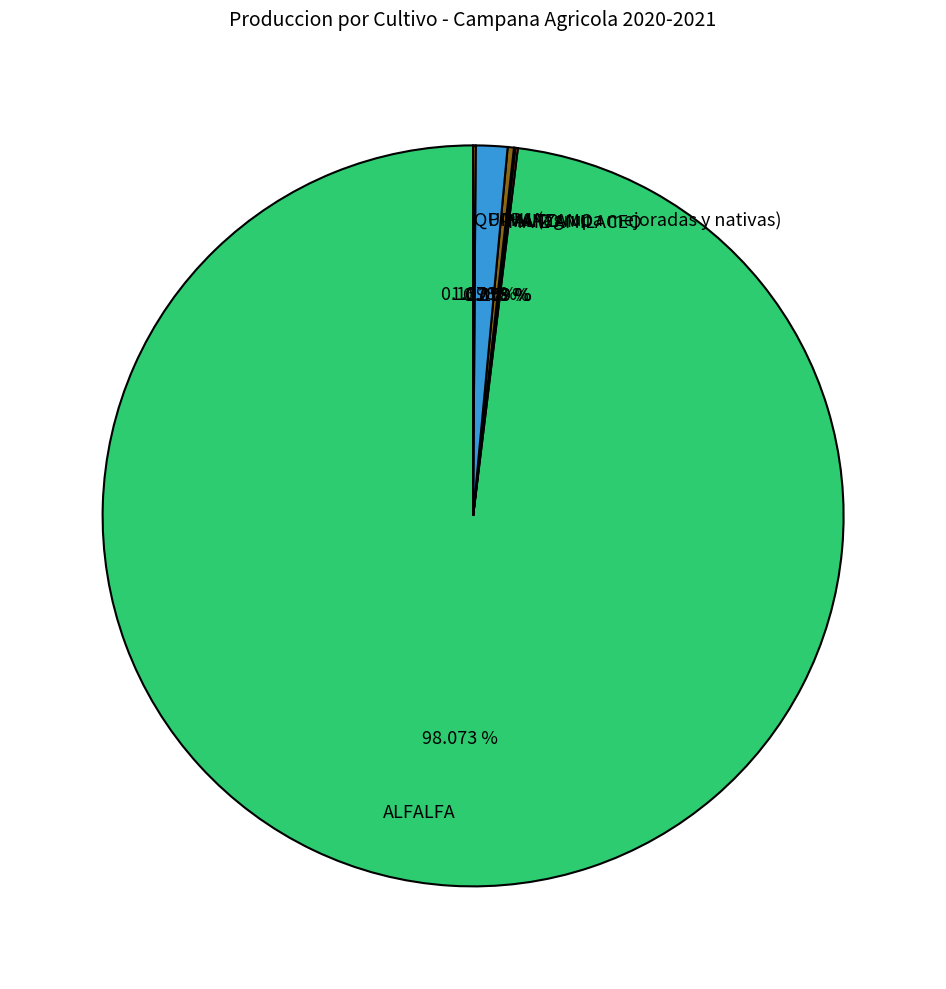

What is the largest slice in the pie chart?

ALFALFA